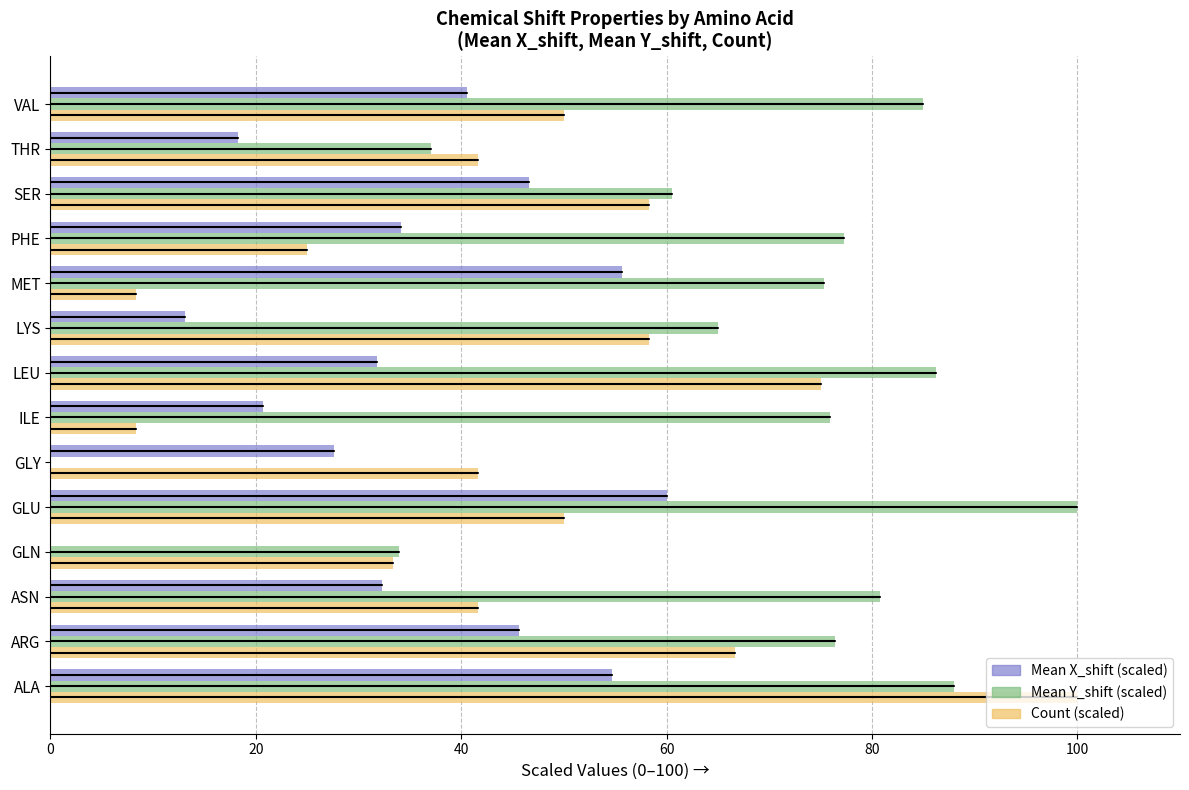

Which category has the highest value in the Count (scaled) series?

ALA